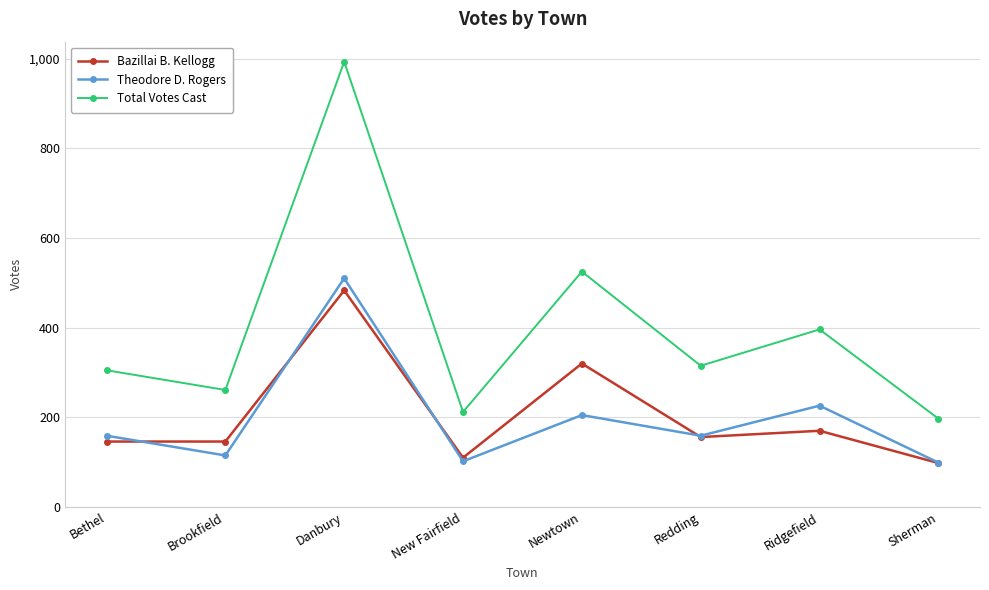

Where is Total Votes Cast nearest to the value 595?

Newtown